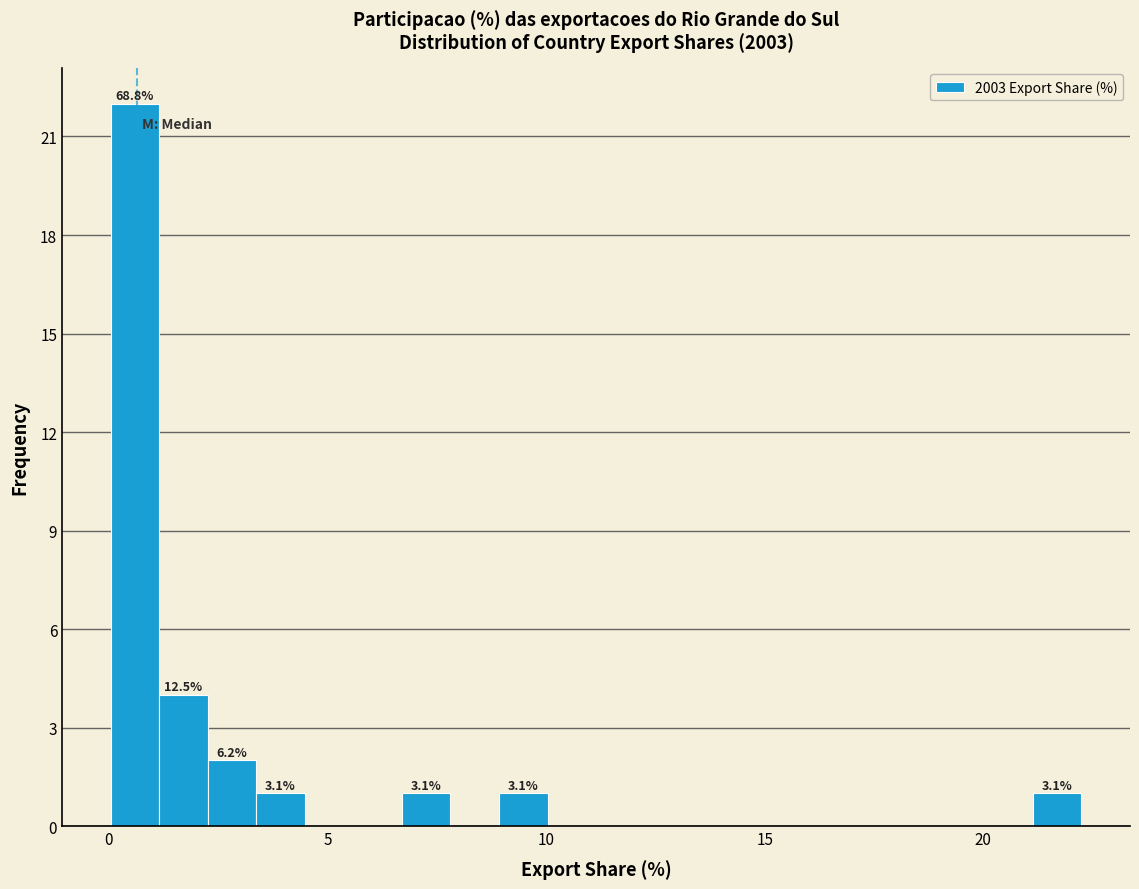

Around what value on the x-axis is the tallest bar? Give the approximate position of its centre, as read against the axis.

0.5